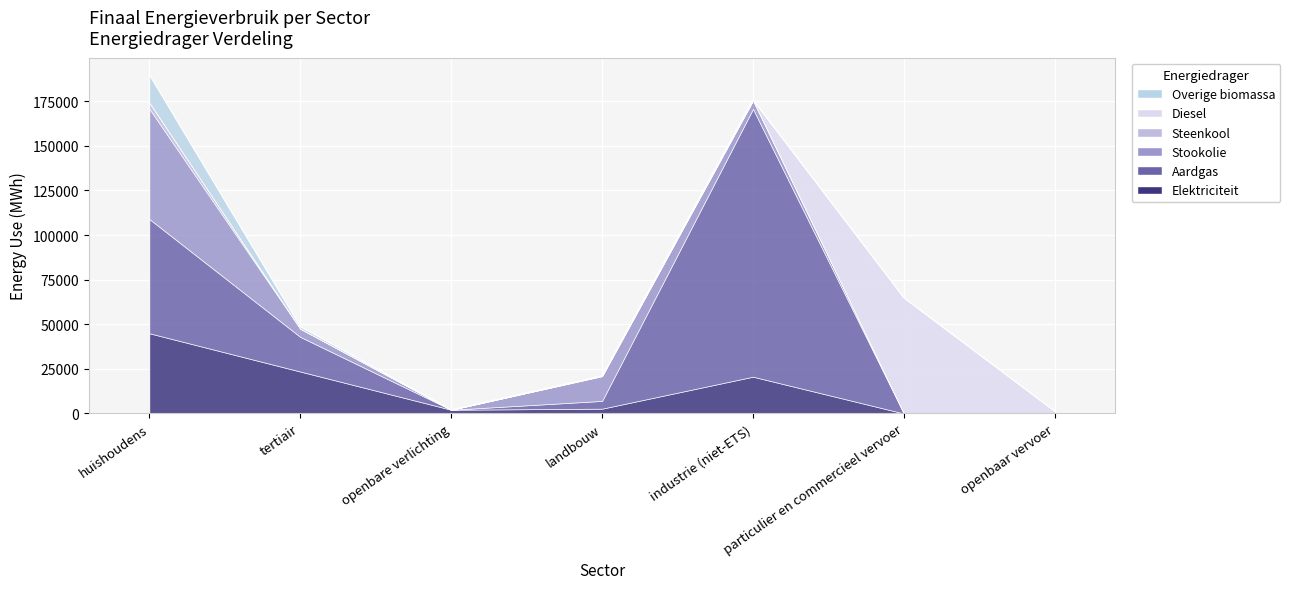

How many lines are shown in the chart?

6